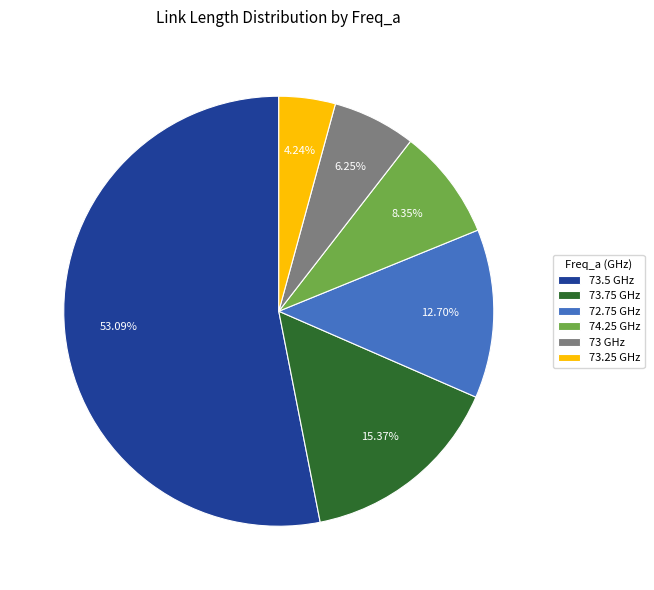

To the nearest percent, what is the combined percentage of 73 GHz and 73.5 GHz?

59%